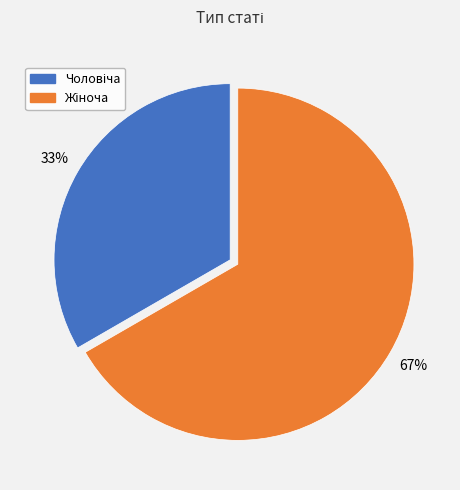

Is there a majority slice in this chart?

Yes